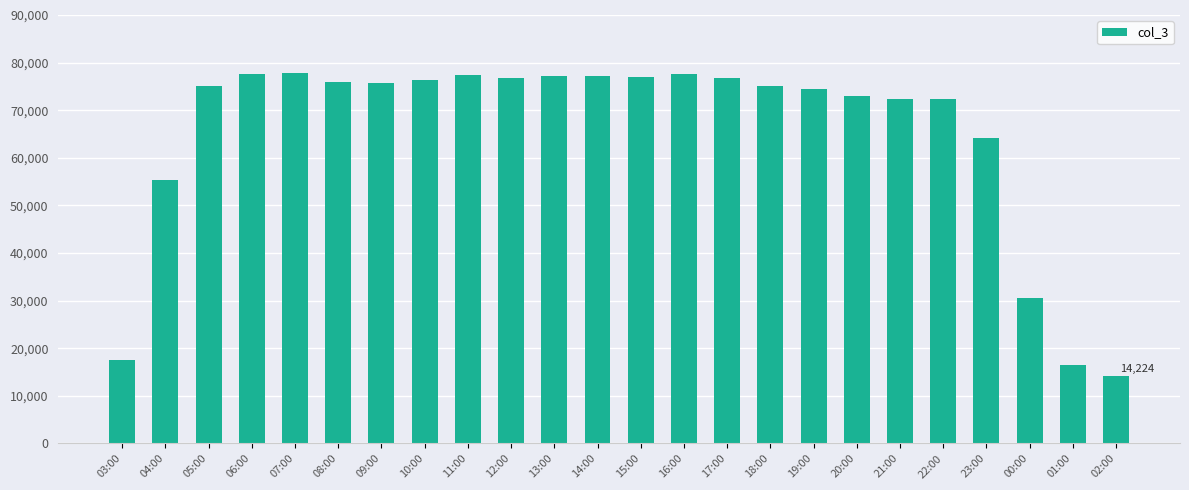

What is the sum of the values at 06:00 and 21:00?

150136